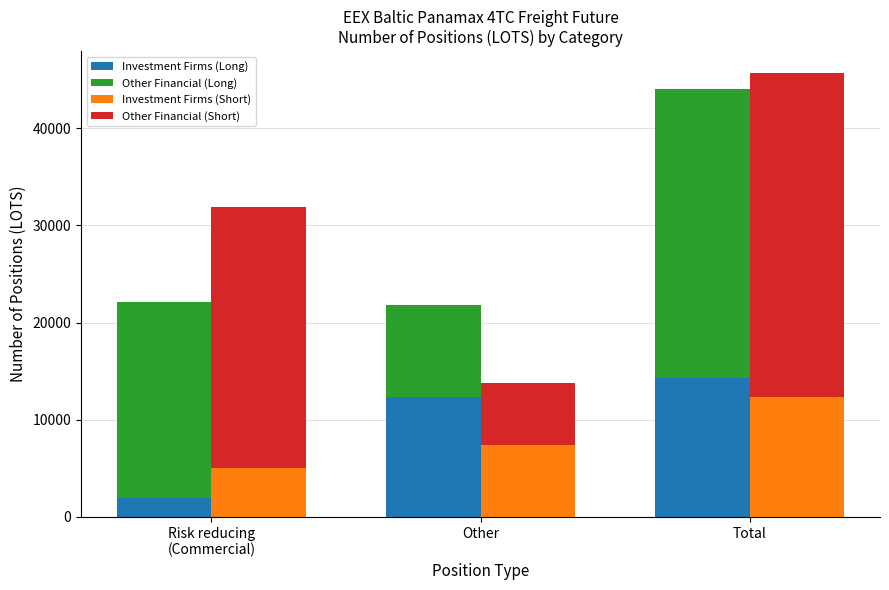

What is the approximate value of Investment Firms (Short) at Other?

7356.1